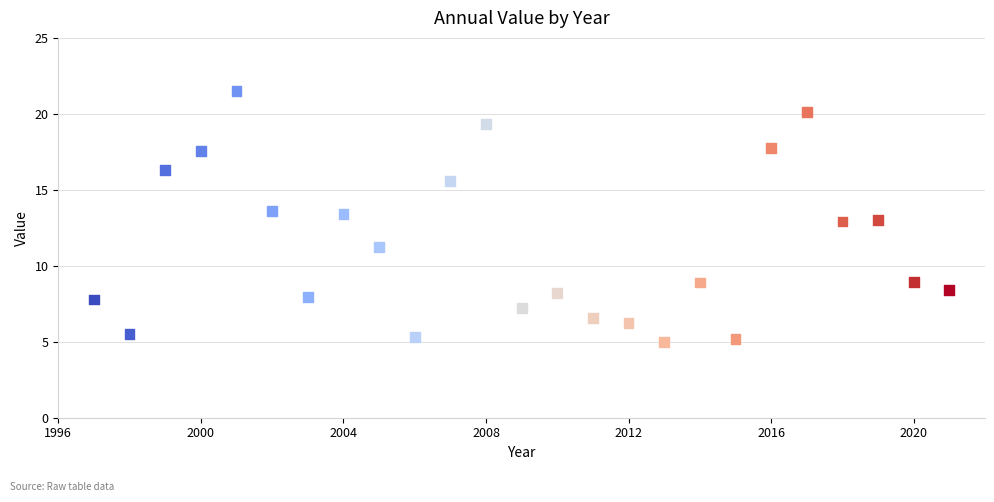

What is the range of Y values (max minus min)?

16.6